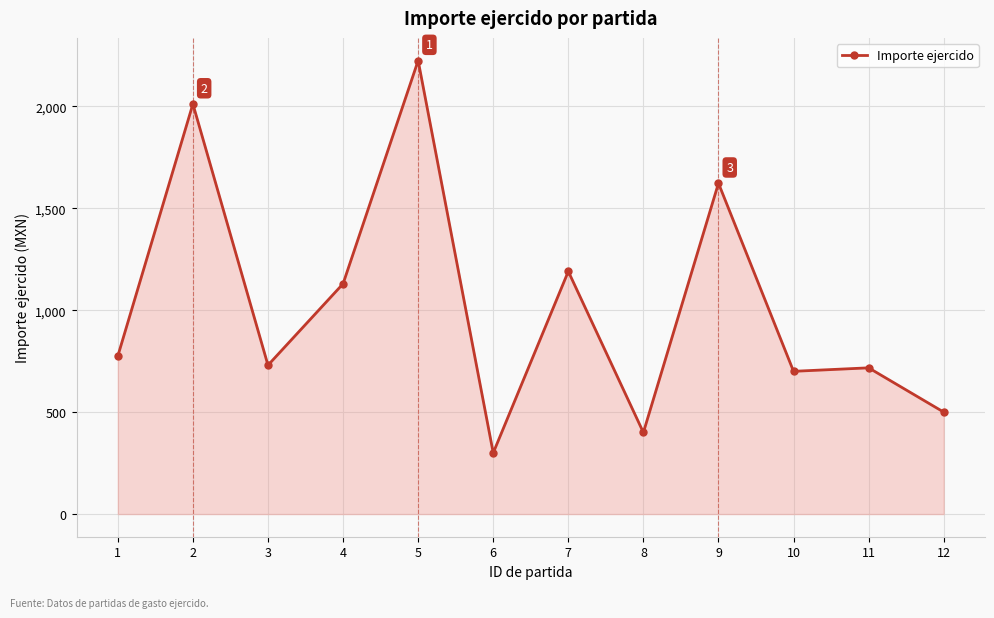

Which category has the highest value across all series?

5